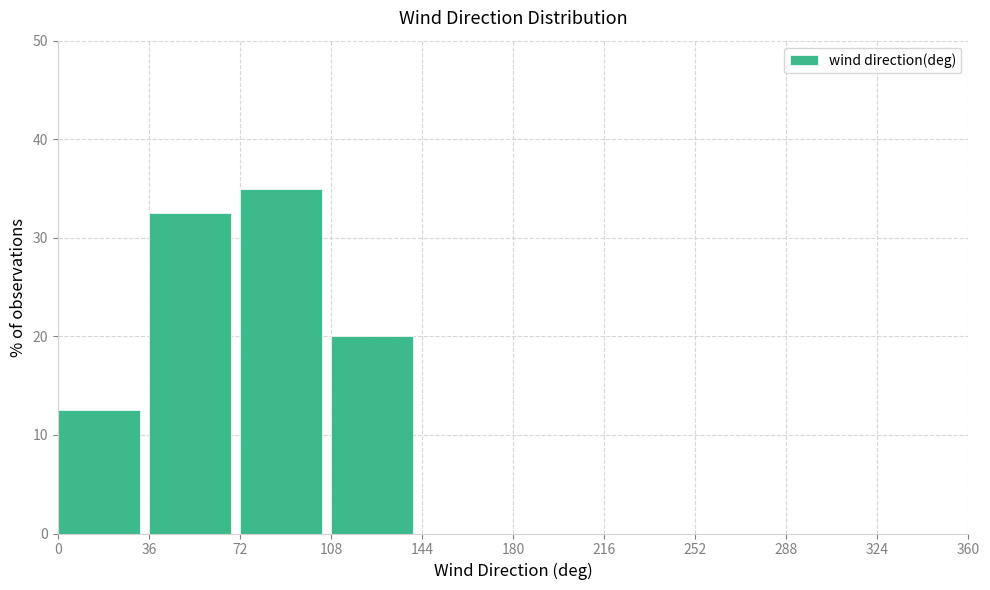

Reading left to right, transcribe this chart: for each bar, give the range it covers on the x-axis and its height. The values are not printed on the chart, so give them approximately, as read against the axis.

0 to 36: 13
36 to 72: 33
72 to 108: 35
108 to 144: 20
144 to 180: 0
180 to 216: 0
216 to 252: 0
252 to 288: 0
288 to 324: 0
324 to 360: 0